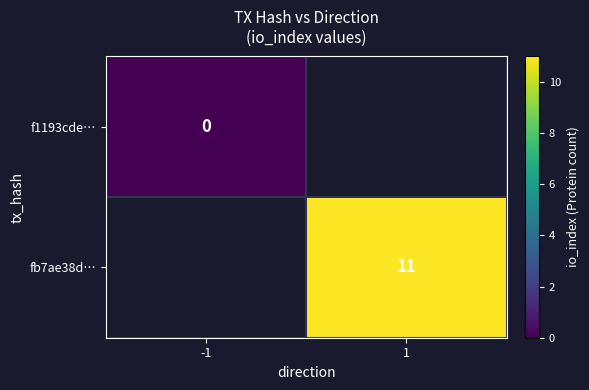

The fb7ae38d… series shows 5 at 1. True or false?

False